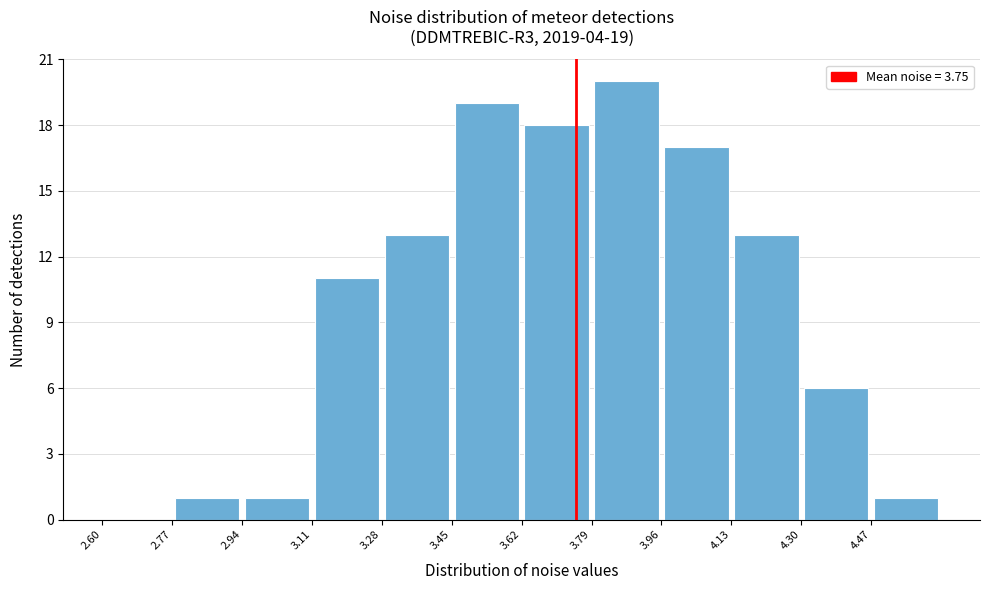

Which range on the x-axis has the tallest bar?

3.79 to 3.96